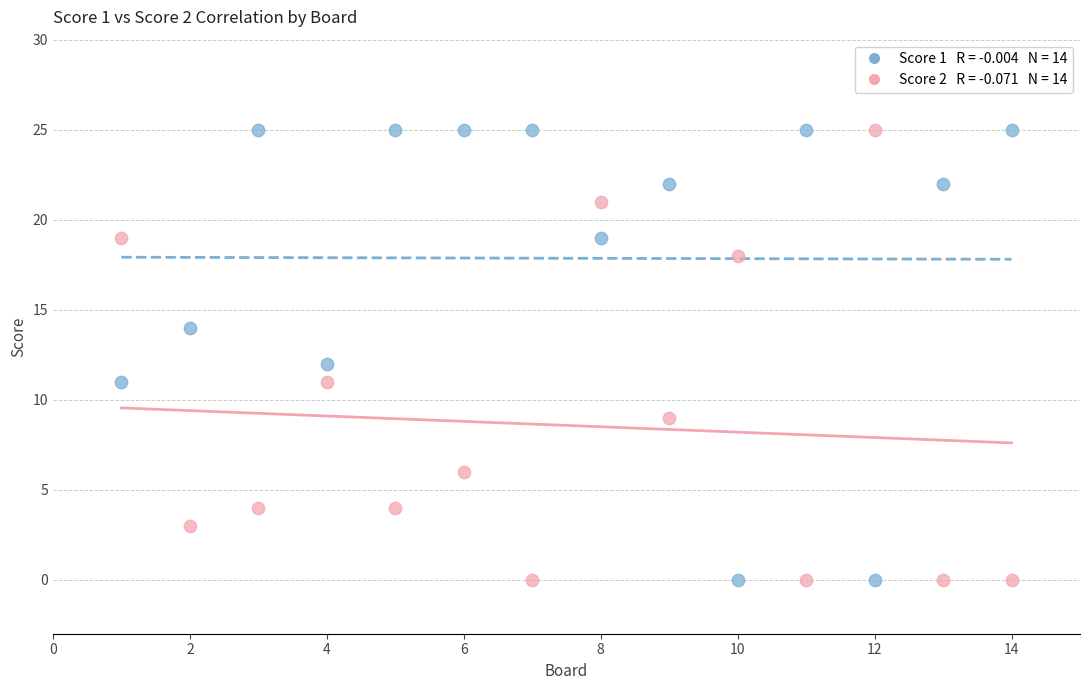

Across all data points, what is the range of Y values (max minus min)?

25